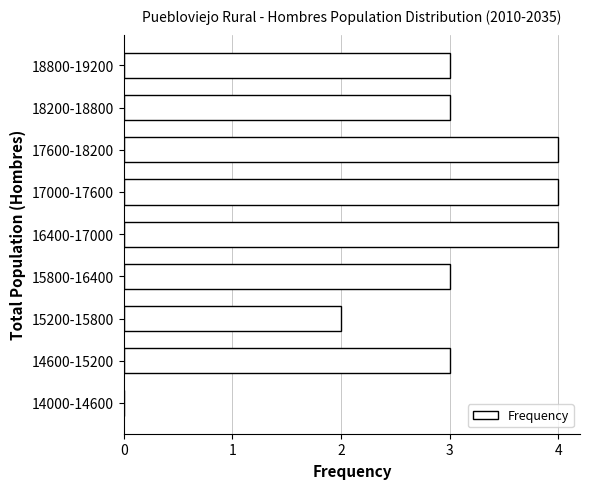

Reading bottom to top, list all the values displayed in this chart.

14000-14600=0	14600-15200=3	15200-15800=2	15800-16400=3	16400-17000=4	17000-17600=4	17600-18200=4	18200-18800=3	18800-19200=3